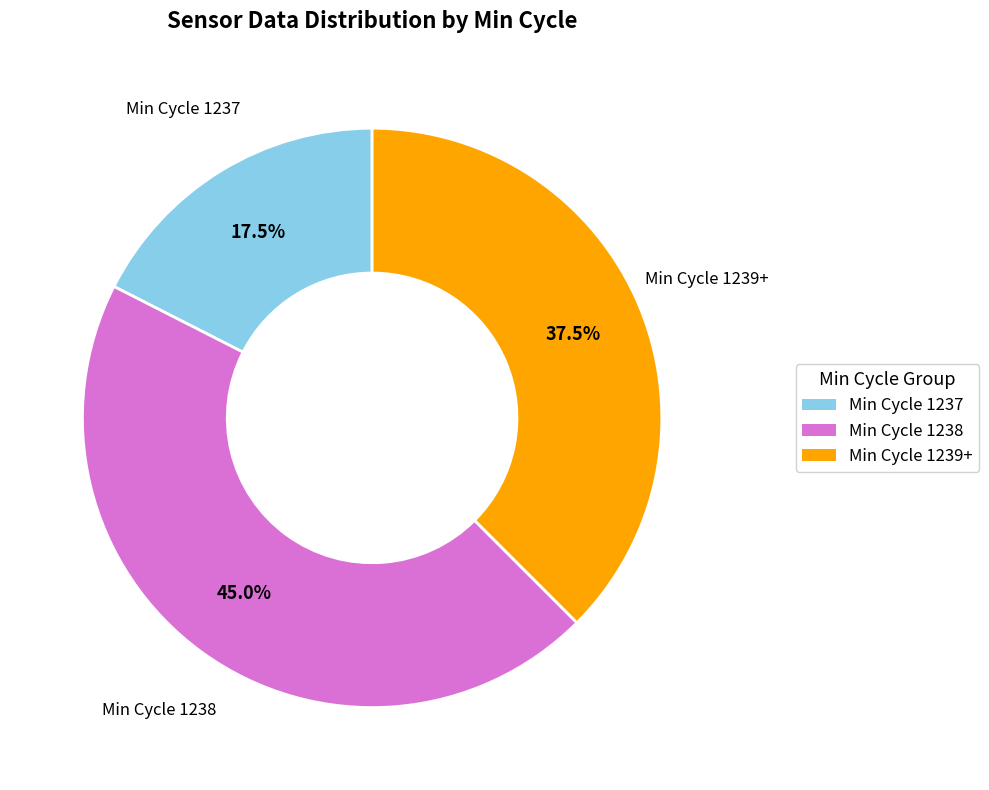

Does any single category account for the majority?

No